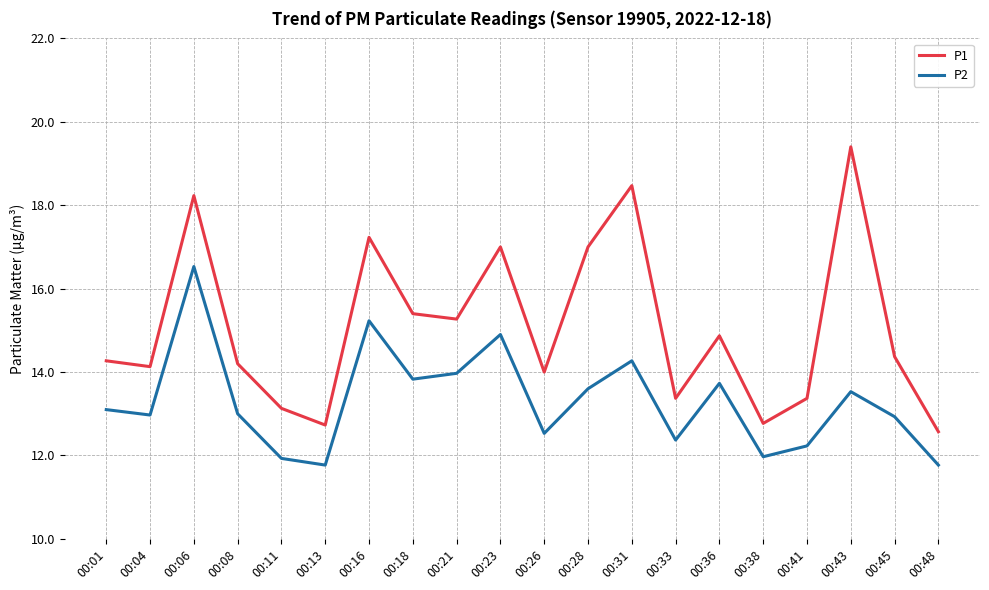

Which label corresponds to the largest value in the chart?

00:43